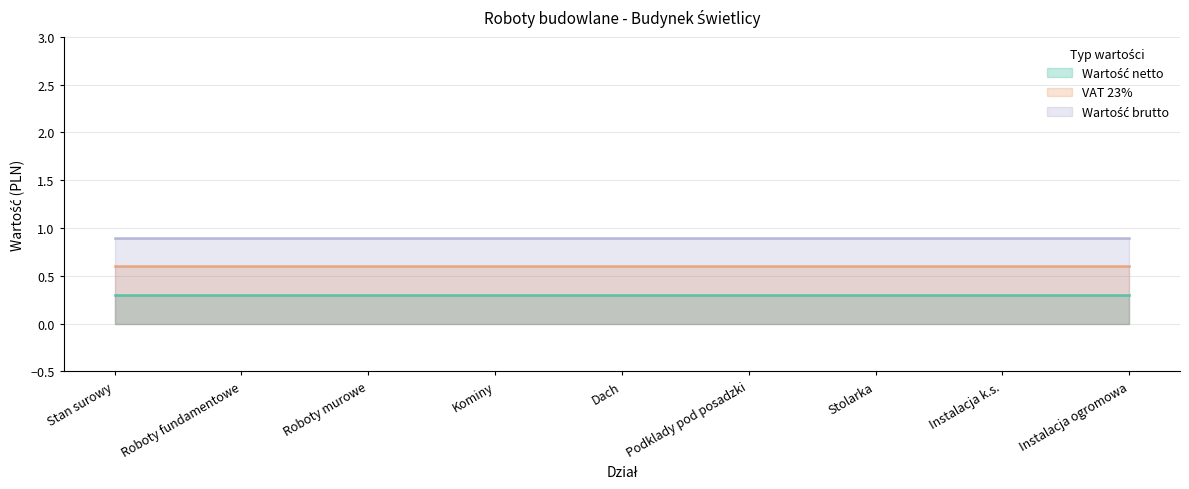

At how many categories does at least one series exceed 0?

9